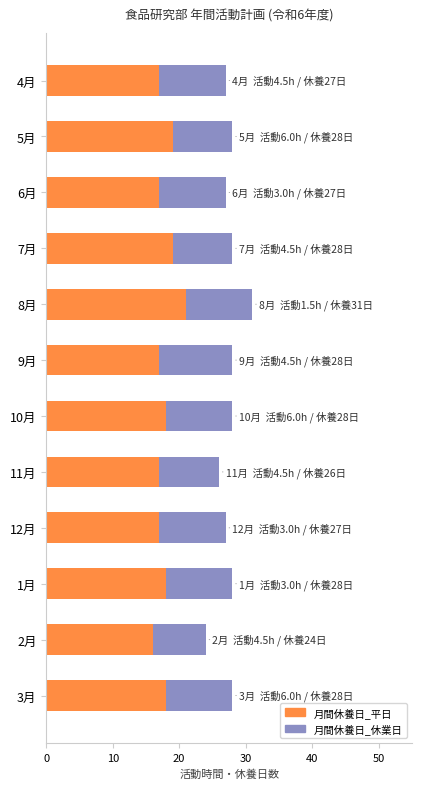

At which category is the sum across all series the highest?

8月